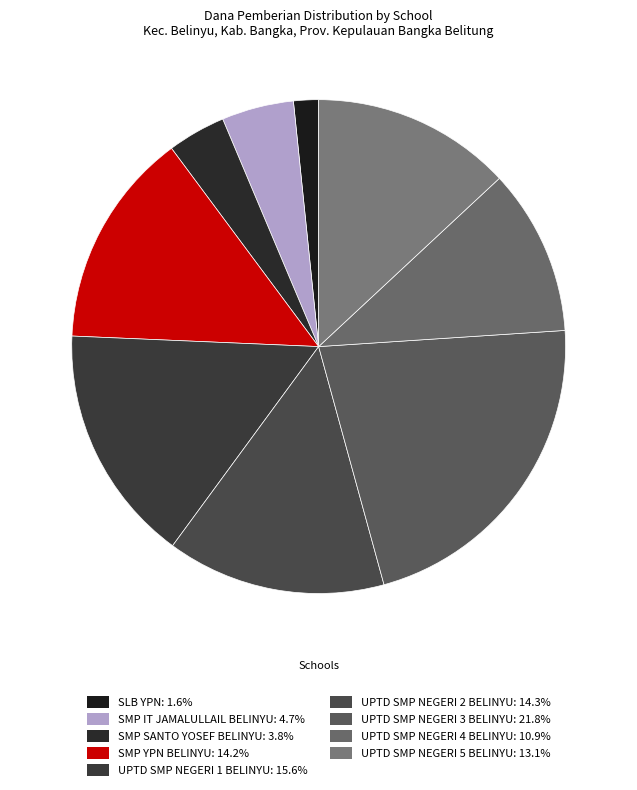

Does SMP SANTO YOSEF BELINYU account for over 50% of the chart?

No